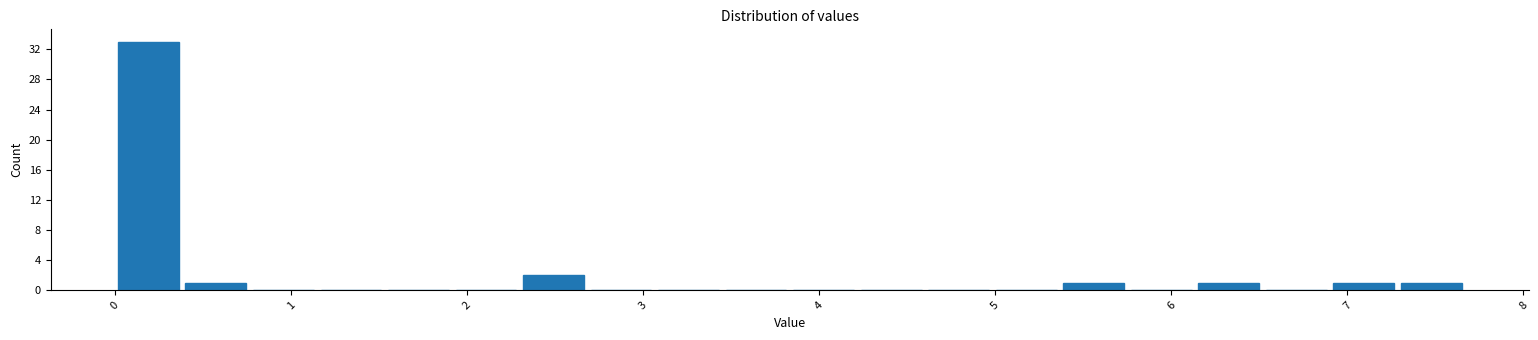

Read against the x-axis, roughly where is the centre of the tallest bar?

0.2